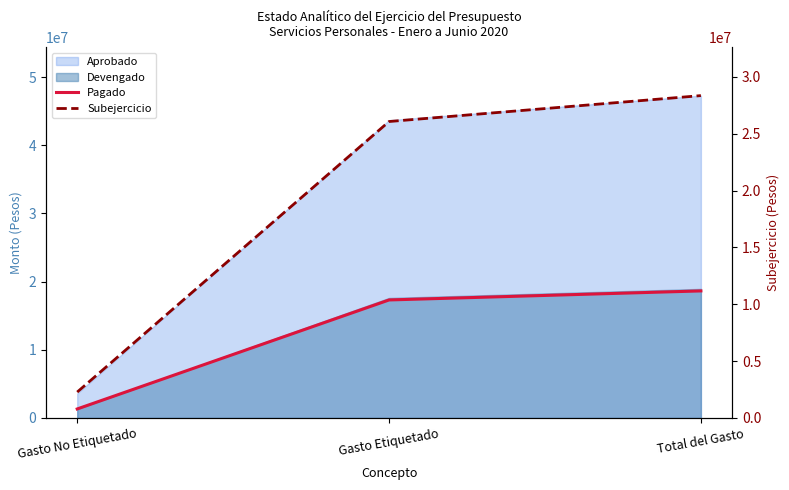

Which series has the widest spread of values?

Subejercicio